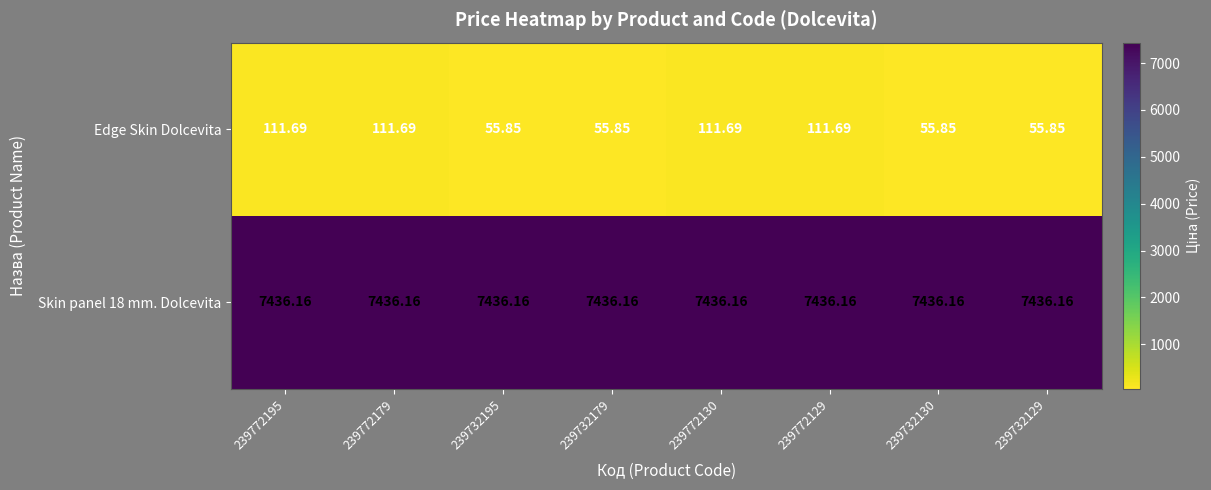

Rank the series at 239732129 from lowest to highest value.

Edge Skin Dolcevita, Skin panel 18 mm. Dolcevita